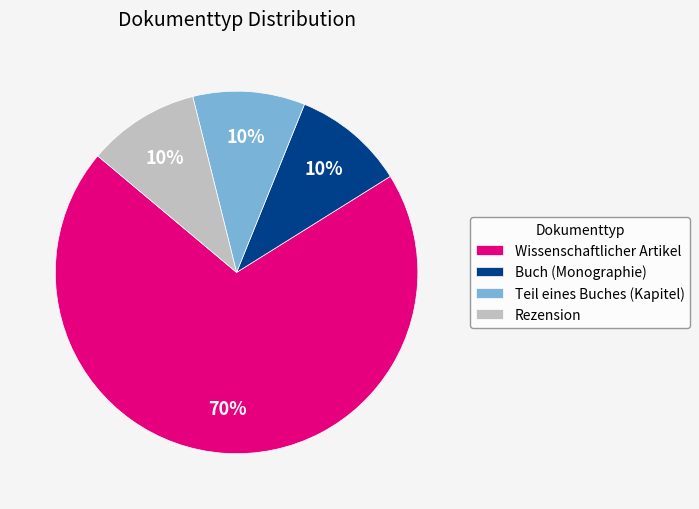

To the nearest percent, what is the combined percentage of Wissenschaftlicher Artikel and Rezension?

80%